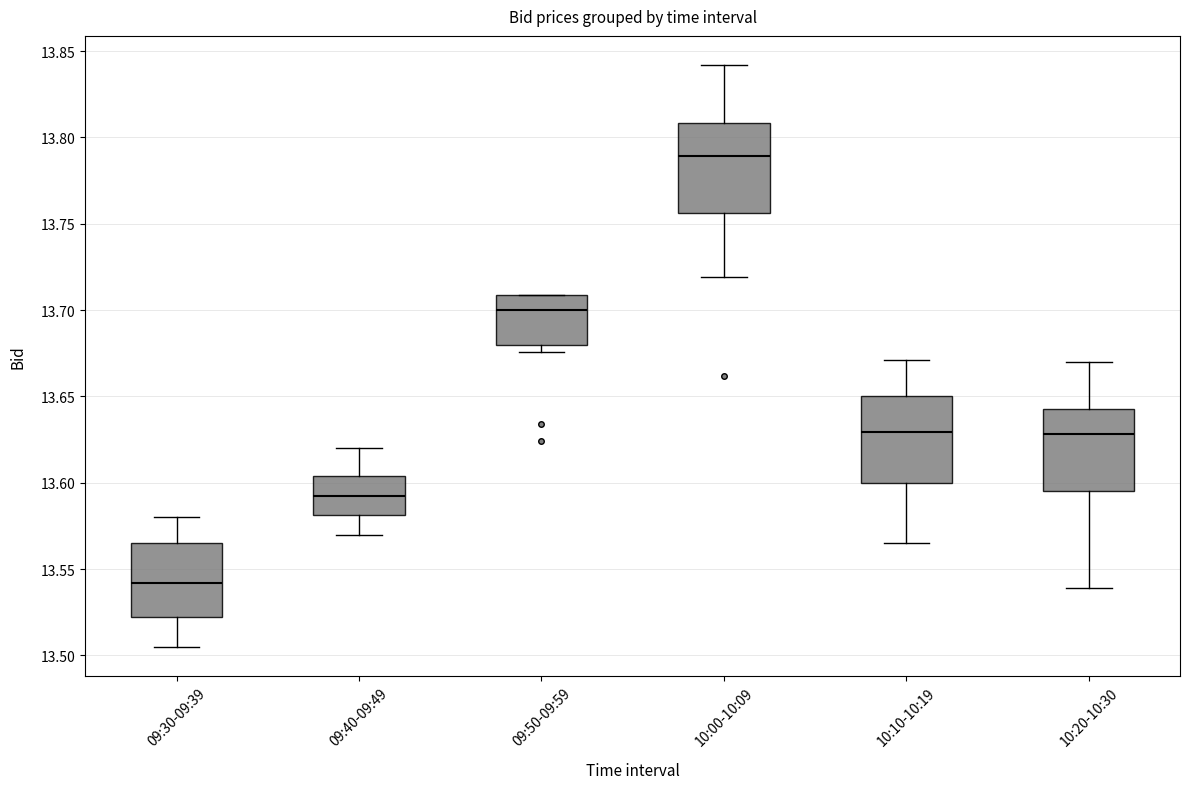

Reading left to right, read every box against the y-axis: the position of its median line, the range the box covers, and the ends of its whiskers. The values are not printed on the chart, so give them approximately, as read against the axis.

09:30-09:39: median 13.540, box 13.525 to 13.565, whiskers 13.505 to 13.580
09:40-09:49: median 13.595, box 13.580 to 13.605, whiskers 13.570 to 13.620
09:50-09:59: median 13.700, box 13.680 to 13.710, whiskers 13.675 to 13.710
10:00-10:09: median 13.790, box 13.755 to 13.810, whiskers 13.720 to 13.840
10:10-10:19: median 13.630, box 13.600 to 13.650, whiskers 13.565 to 13.670
10:20-10:30: median 13.630, box 13.595 to 13.645, whiskers 13.540 to 13.670